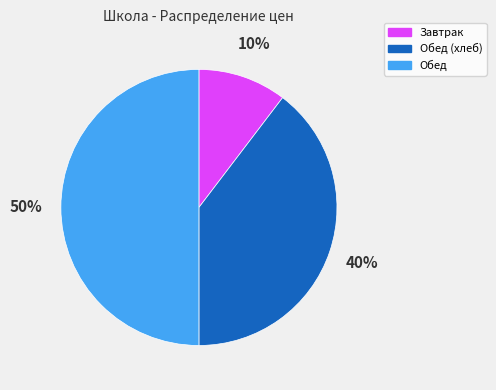

To the nearest percent, what portion does Завтрак represent?

10%